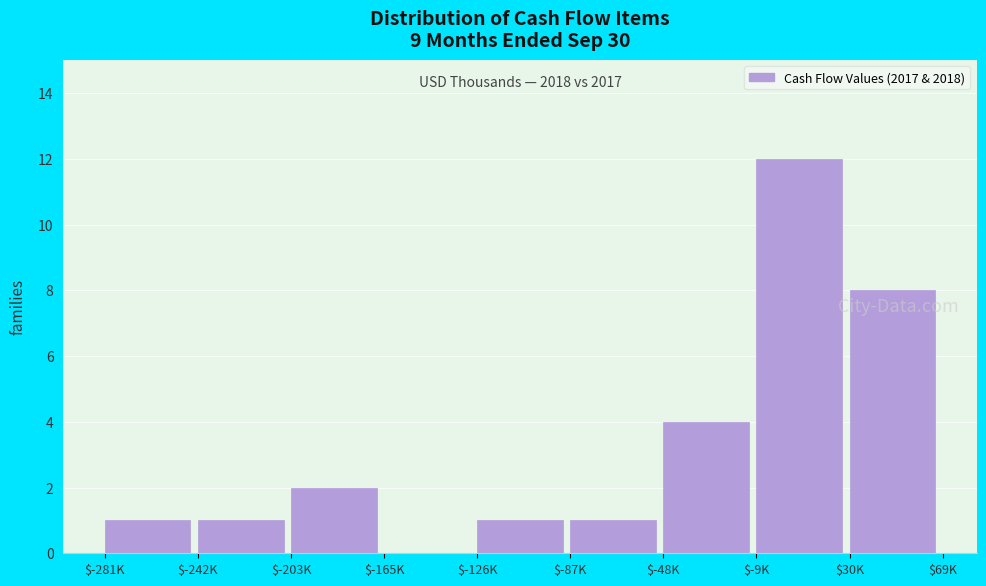

The value at $30K is 4. True or false?

False